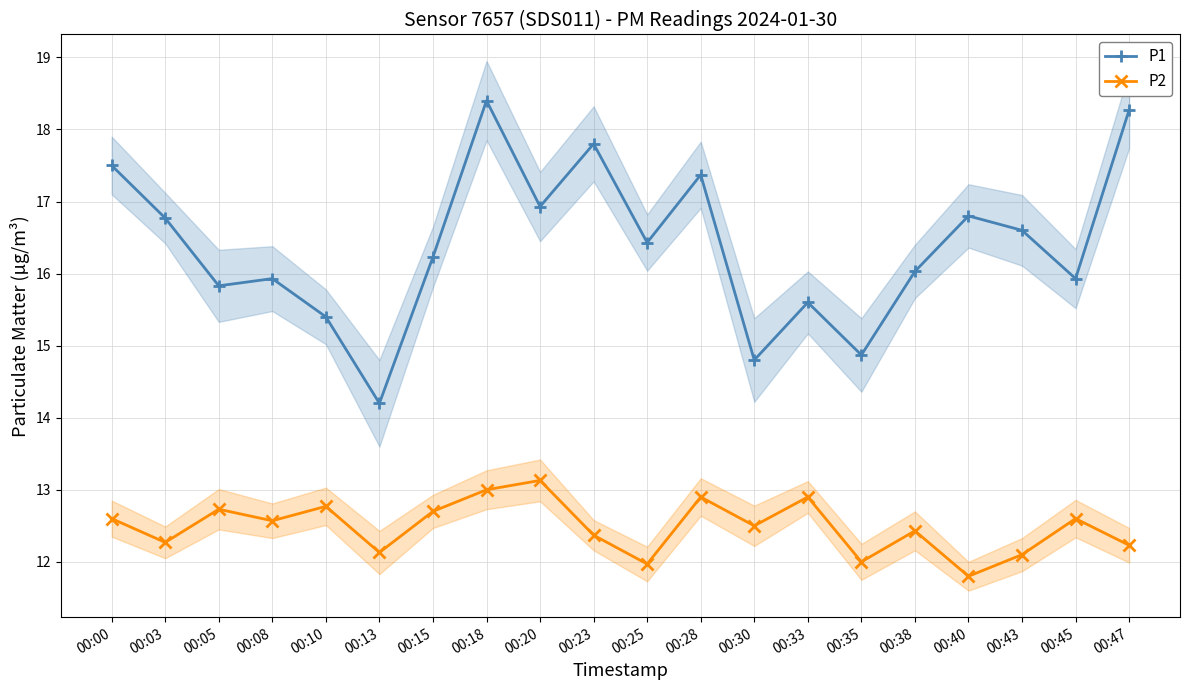

Count the number of categories in the chart.

20